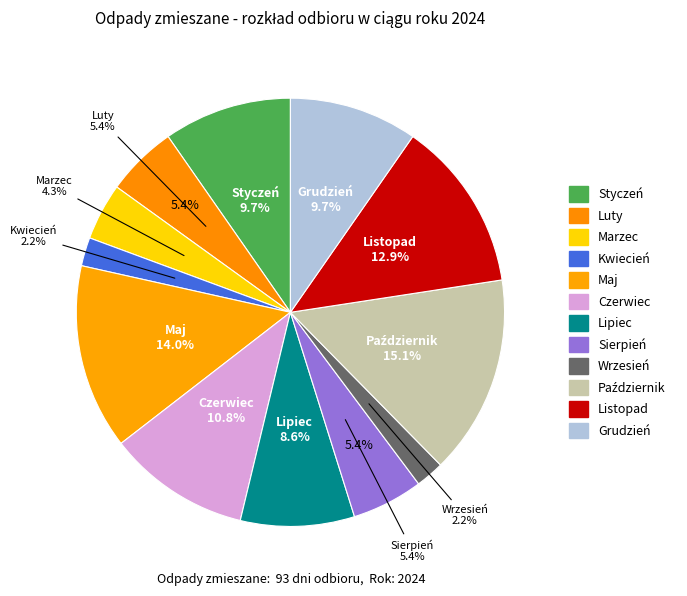

Does any single category account for the majority?

No